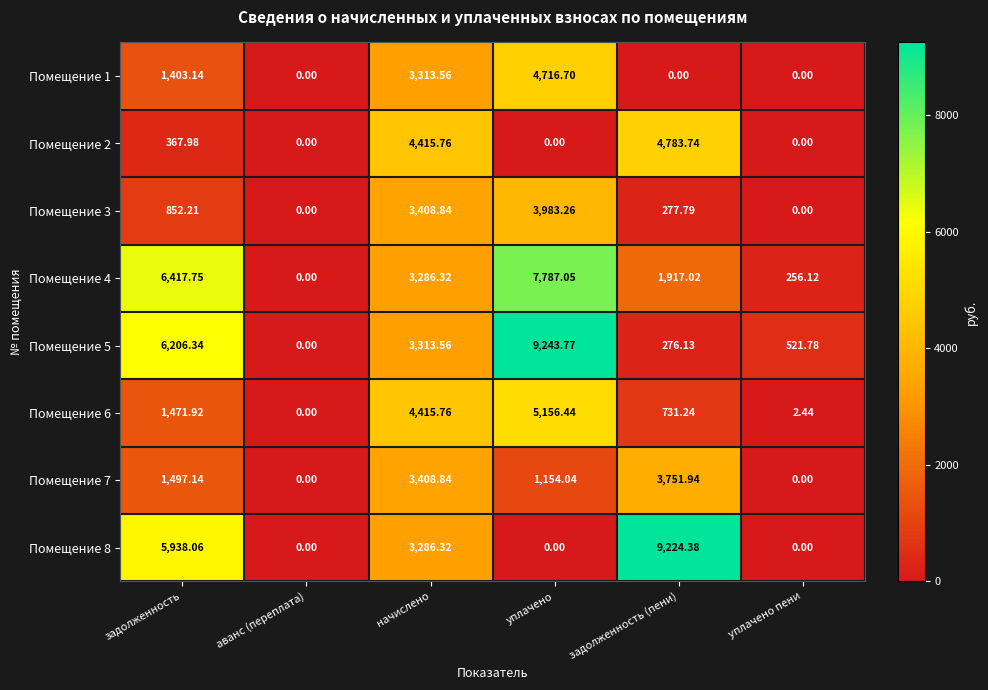

Which series changed the most between задолженность and аванс (переплата)?

Помещение 4